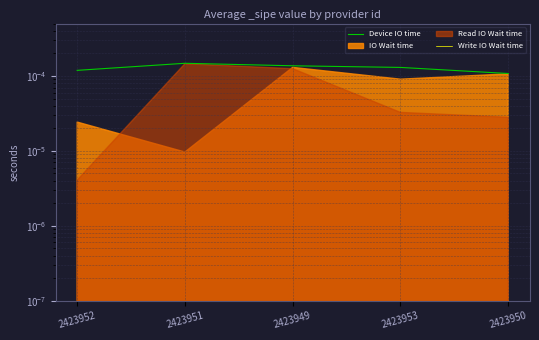

How many lines are shown in the chart?

2